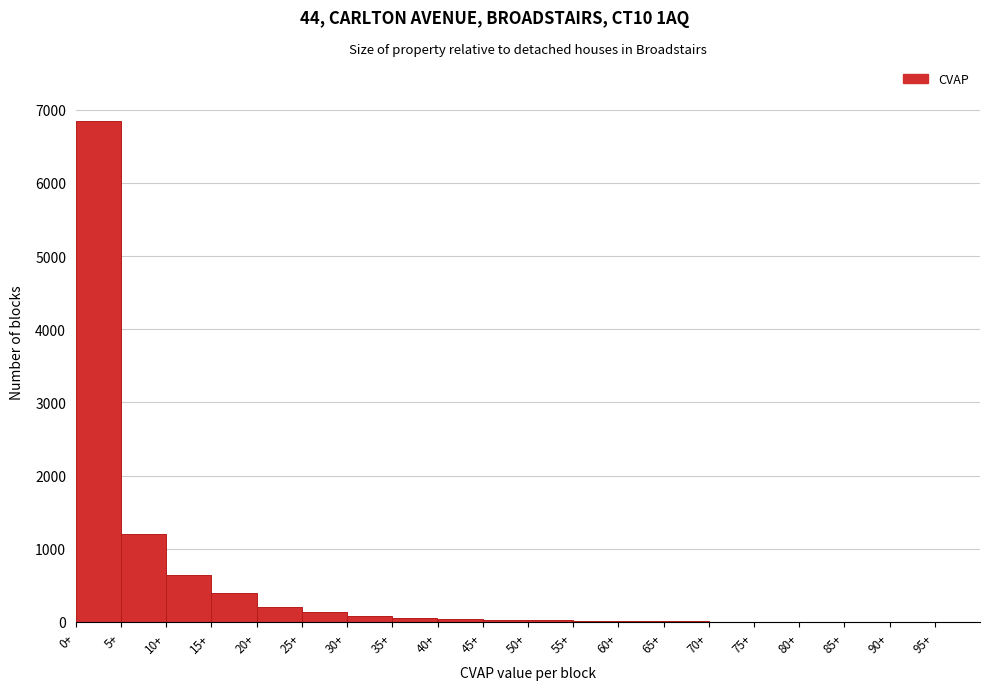

Reading left to right, list every bar in this chart as the range it spans on the x-axis followed by its height. The values are not printed on the chart, so give them approximately, as read against the axis.

0 to 5: 6800
5 to 10: 1200
10 to 15: 600
15 to 20: 400
20 to 25: 200
25 to 30: 100
30 to 35: under 100
35 to 40: under 100
40 to 45: under 100
45 to 50: under 100
50 to 55: under 100
55 to 60: under 100
60 to 65: under 100
65 to 70: under 100
70 to 75: under 100
75 to 80: under 100
80 to 85: under 100
85 to 90: under 100
90 to 95: under 100
95 to 100: under 100